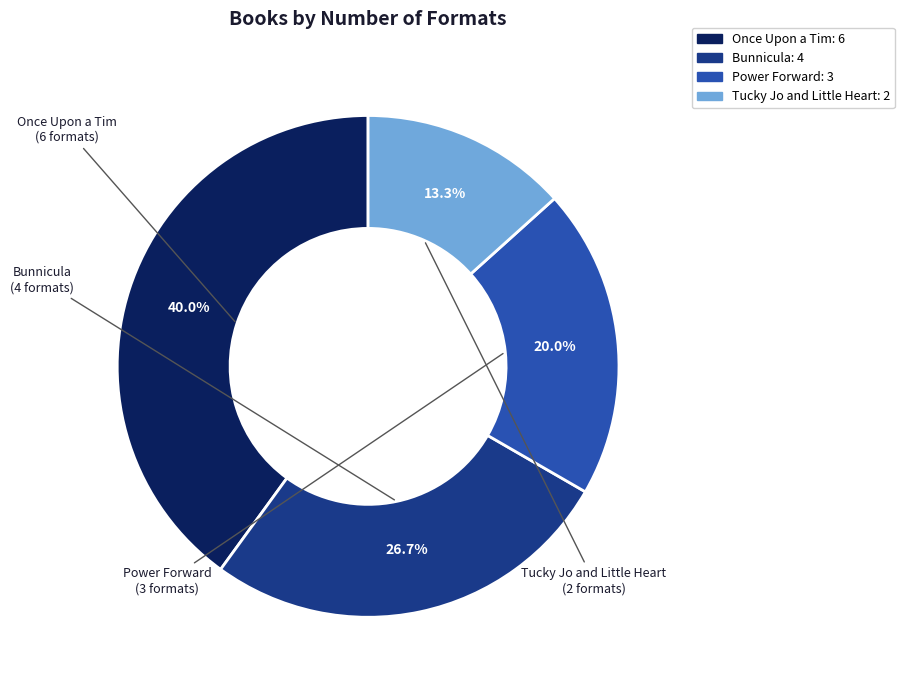

Is it true that Power Forward is 29% of the pie?

False